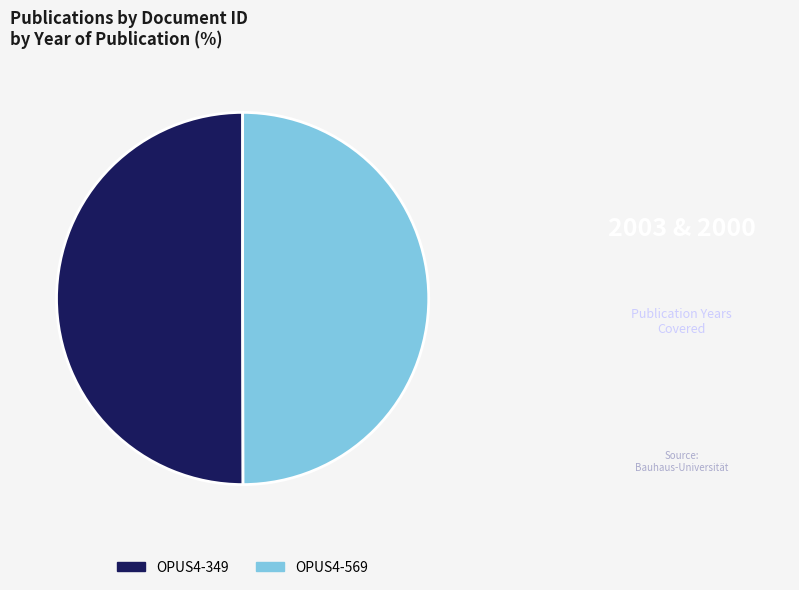

True or false: OPUS4-349 accounts for 50% of the total.

True